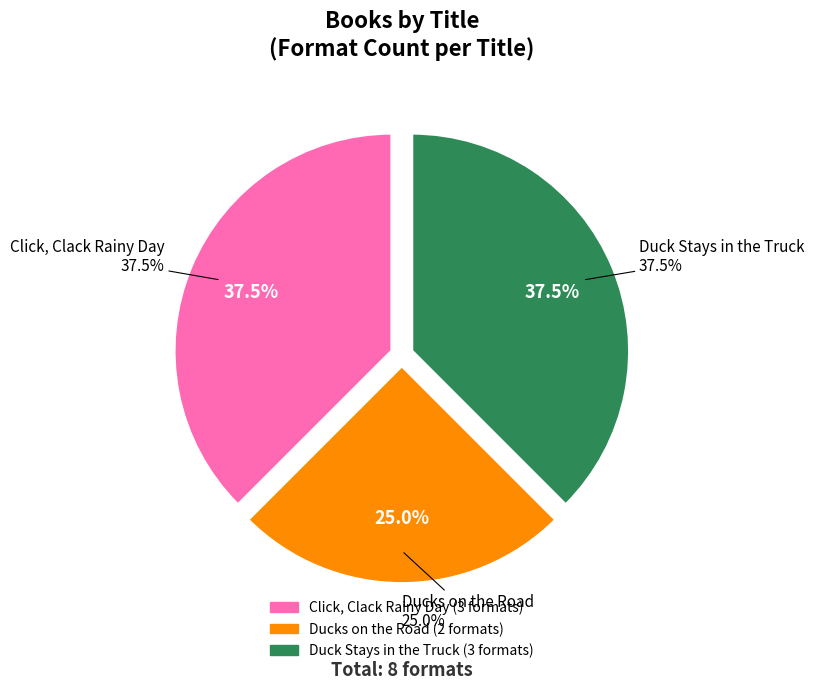

Is the sum of Duck Stays in the Truck and Ducks on the Road greater than half?

Yes